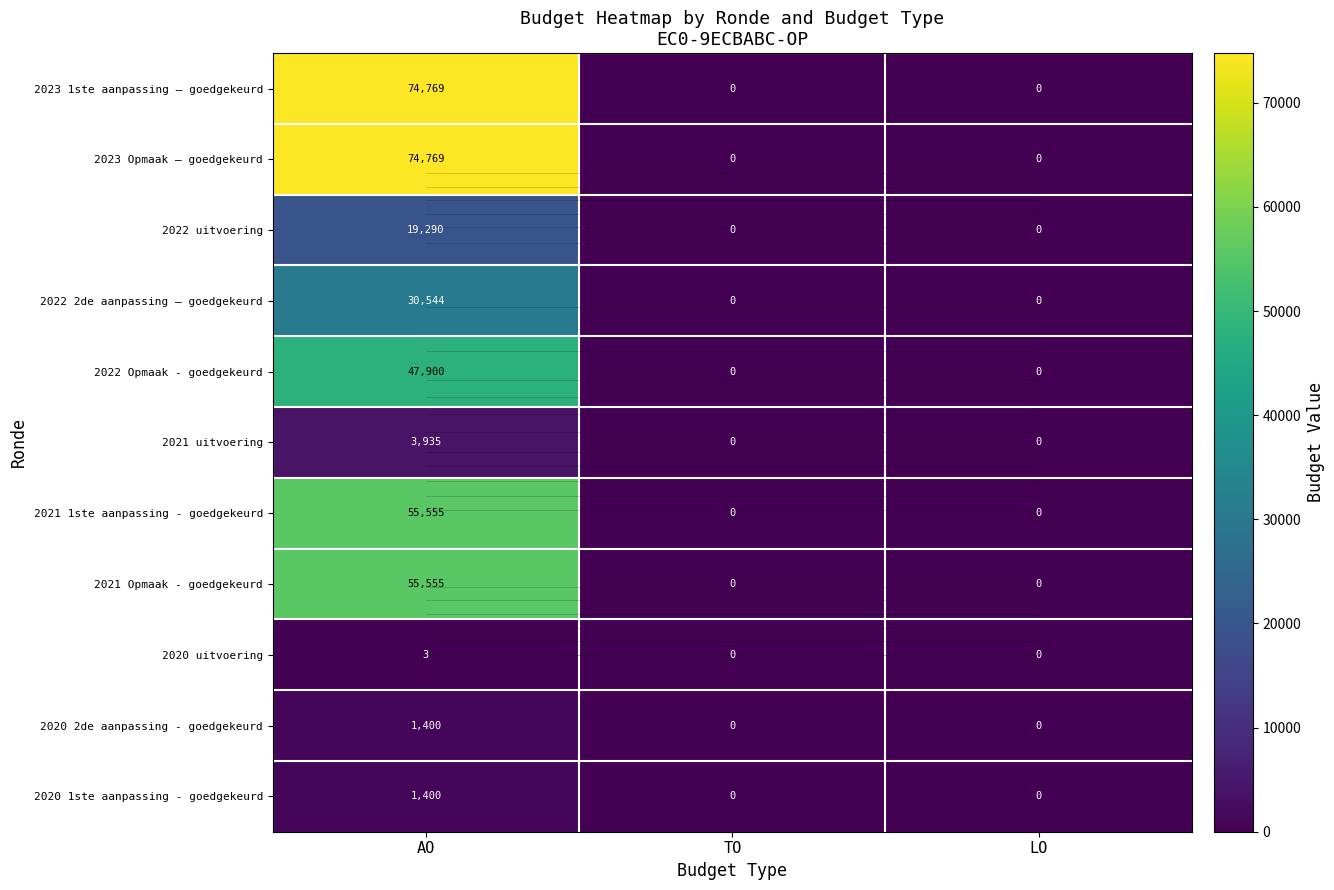

What is the difference between the 2020 1ste aanpassing - goedgekeurd values at AO and TO?

1400